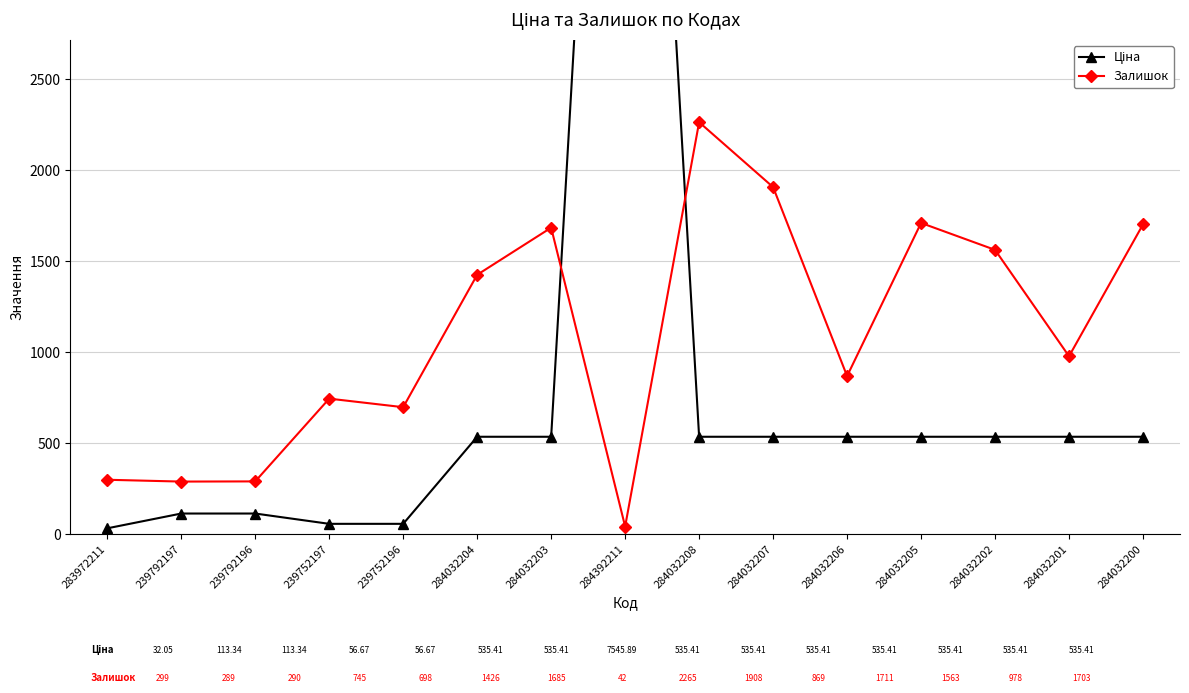

What is the highest value of the Залишок series?

2265